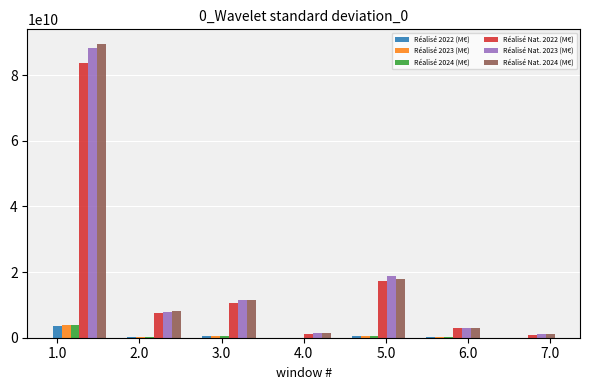

How many groups of bars are there?

7